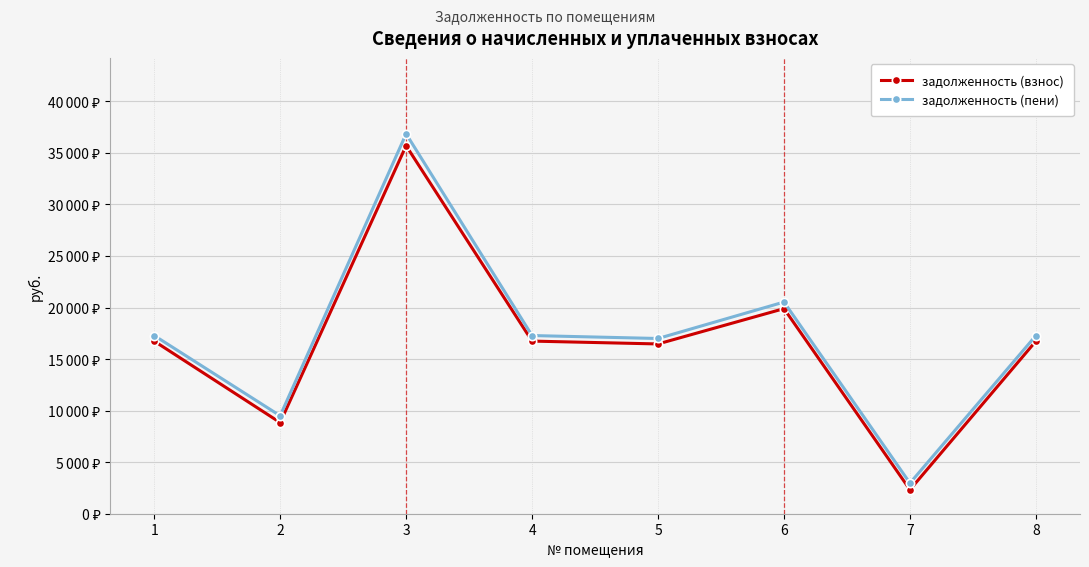

At which category does the chart reach its minimum across all series?

7